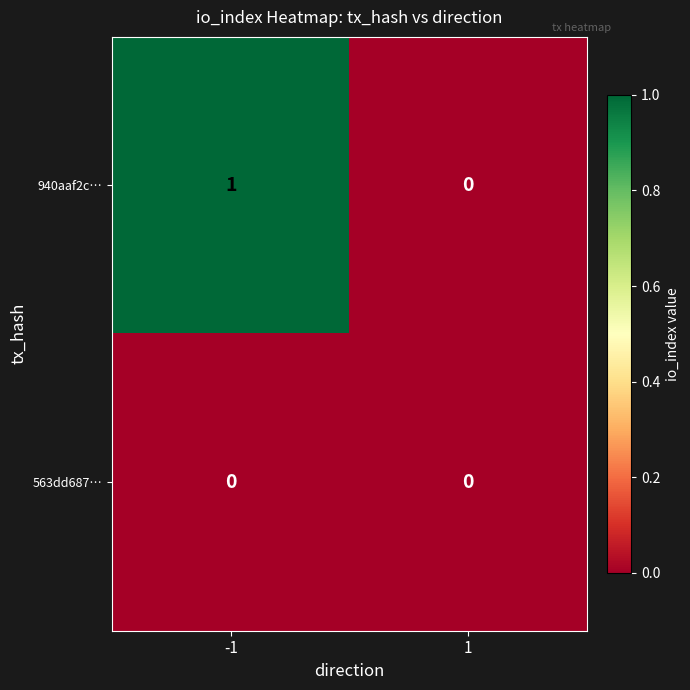

Which series has the largest range (max minus min)?

940aaf2c…